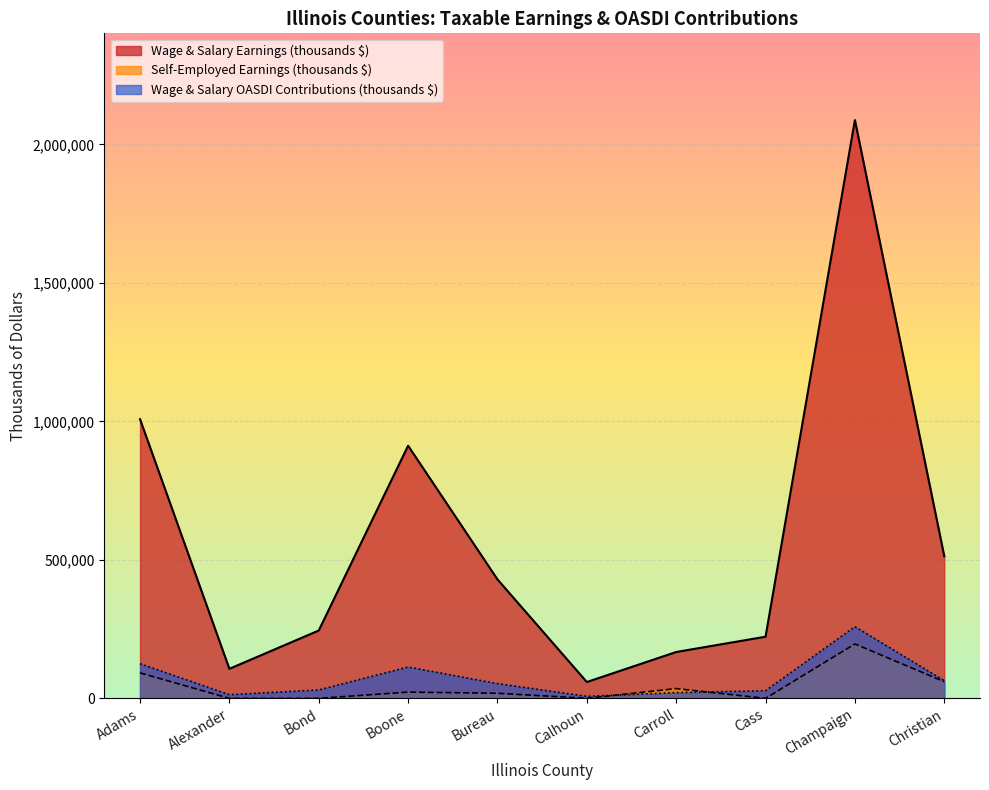

The value of OASDI Contributions (Wage & Salary, thousands) at Adams is 124975. True or false?

True